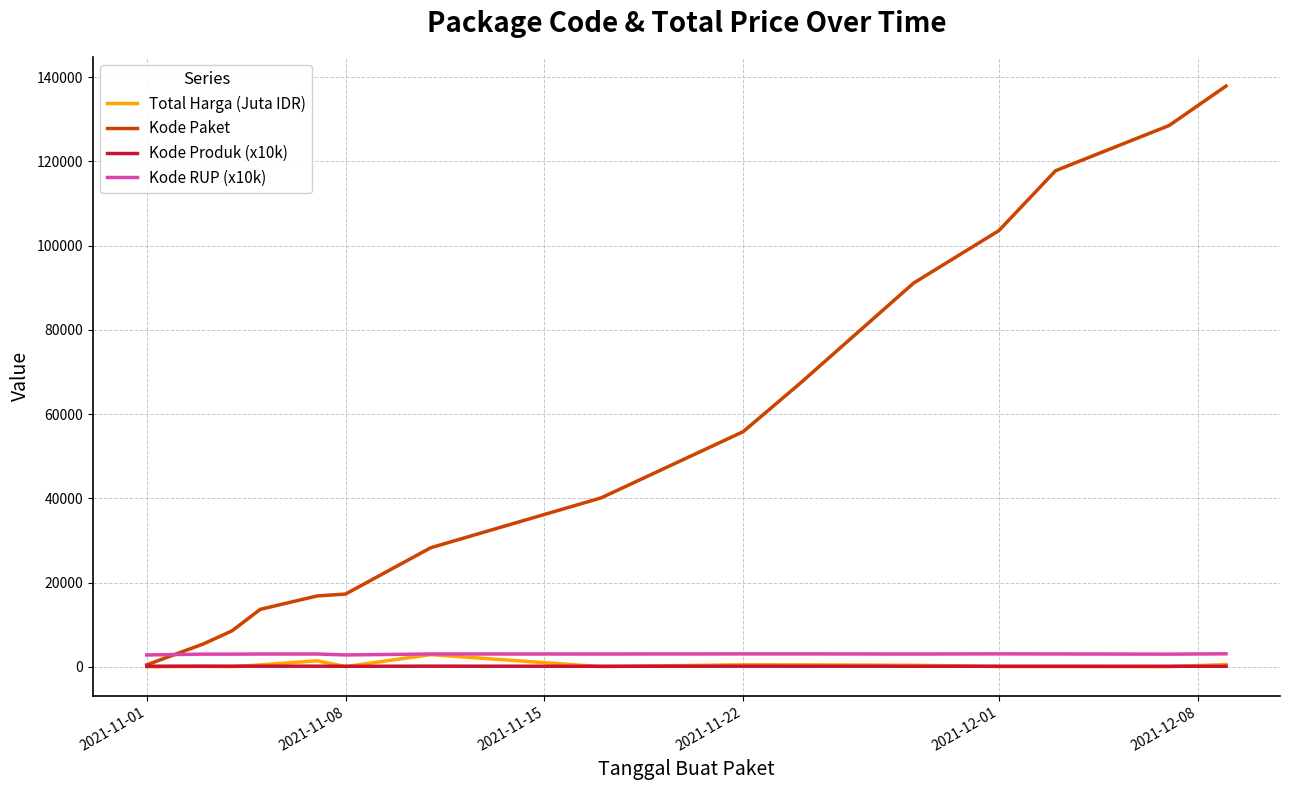

Which series has the largest total across all categories?

Kode Paket